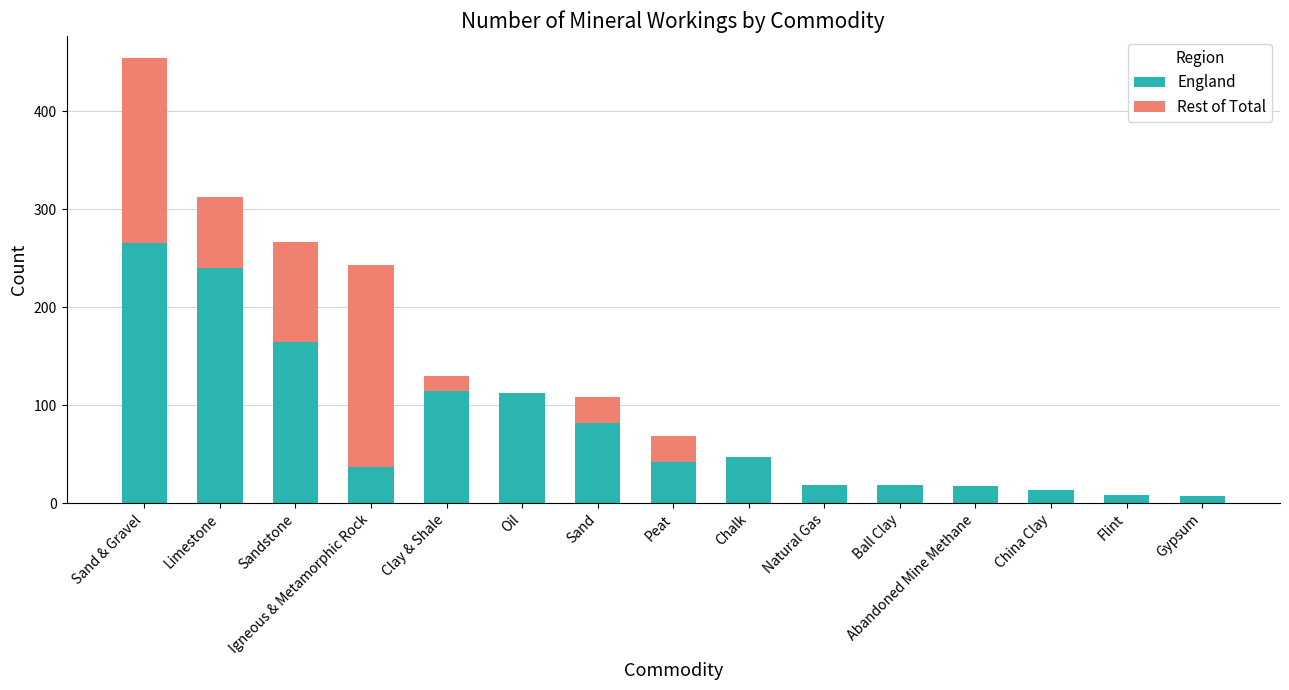

What is the sum of all England values?

1187